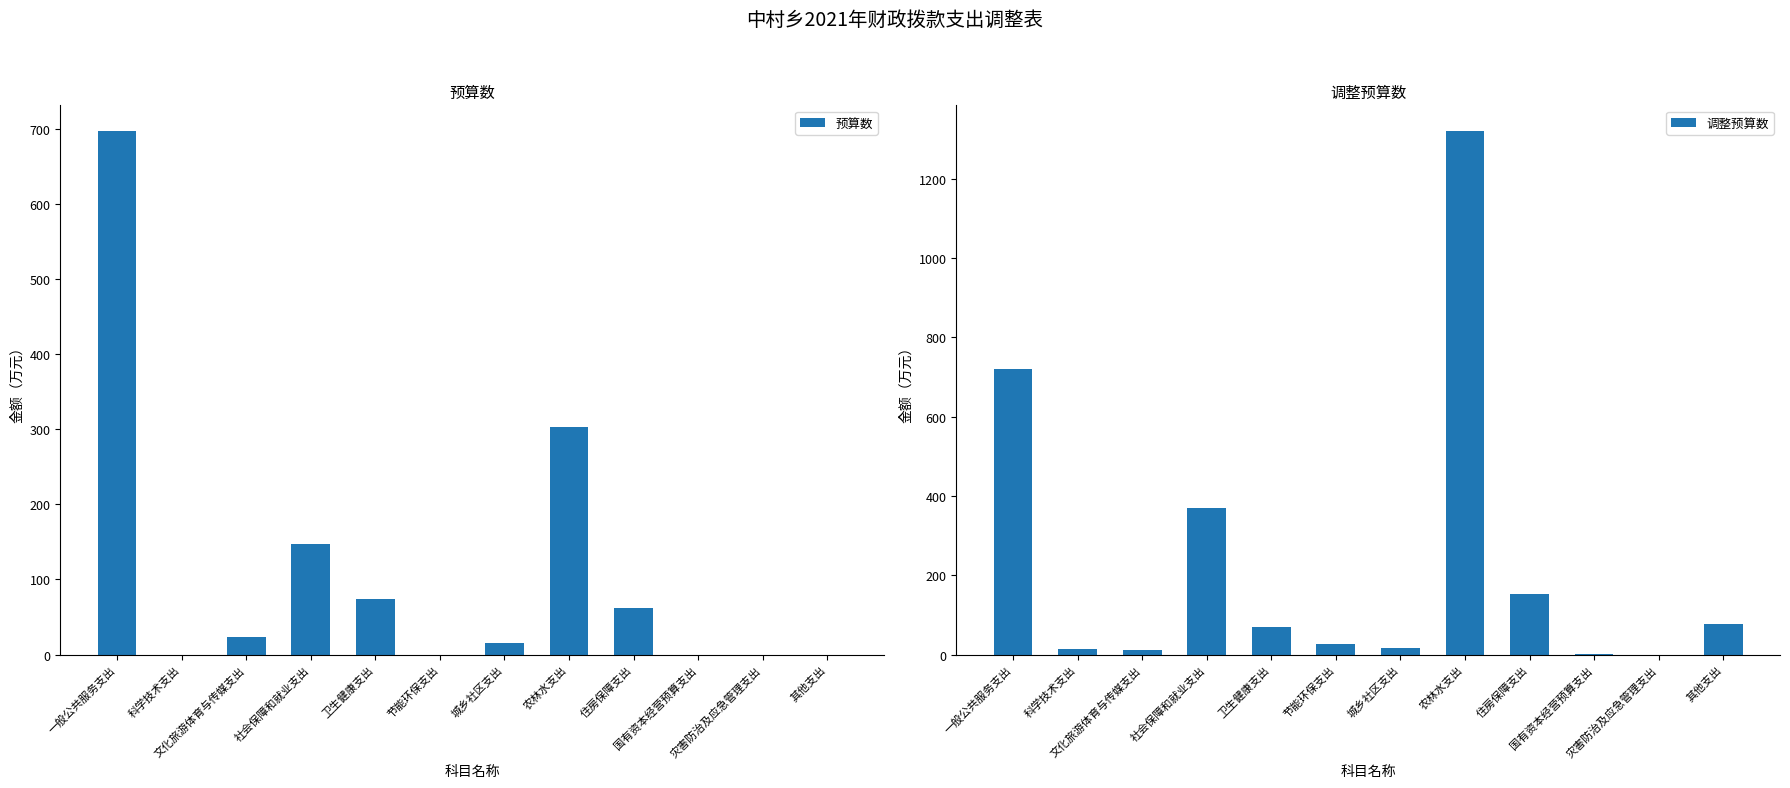

Reading right to left, extract all data points from this chart.

预算数: 0.0	0.0	0.0	62.1	302.5	15.9	0.0	73.9	147.6	23.1	0.0	696.3
调整预算数: 77.9	0.0	0.8	153.1	1319.1	16.7	26.0	70.3	370.8	11.6	14.0	719.1